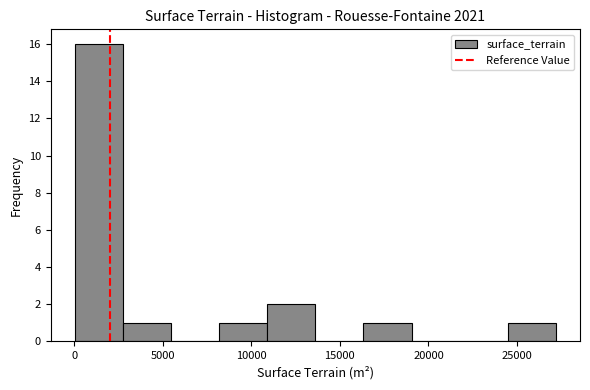

What is the height of the bar covering 11000 to 13500 on the x-axis? Neither the bar edges nor the heights are printed on the chart, so give them approximately, as read against the axes.

2